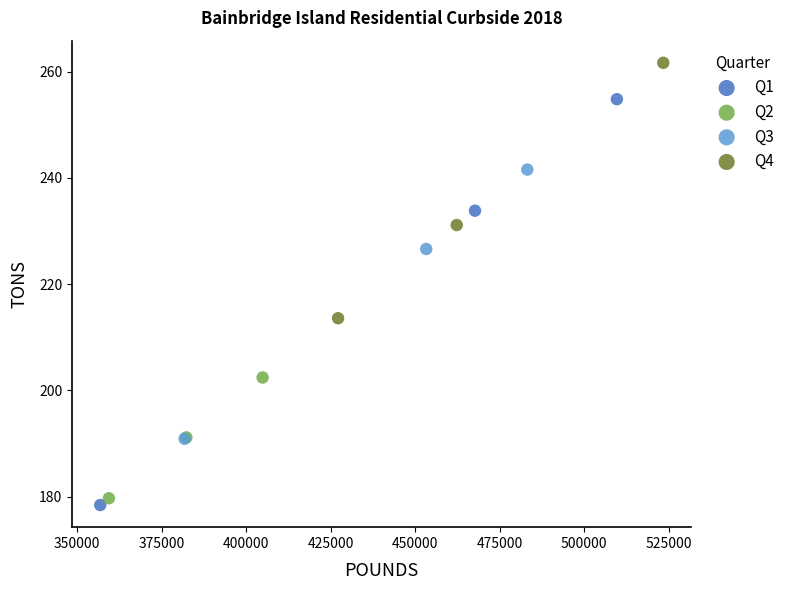

Which series has the widest spread of Y values?

Q1